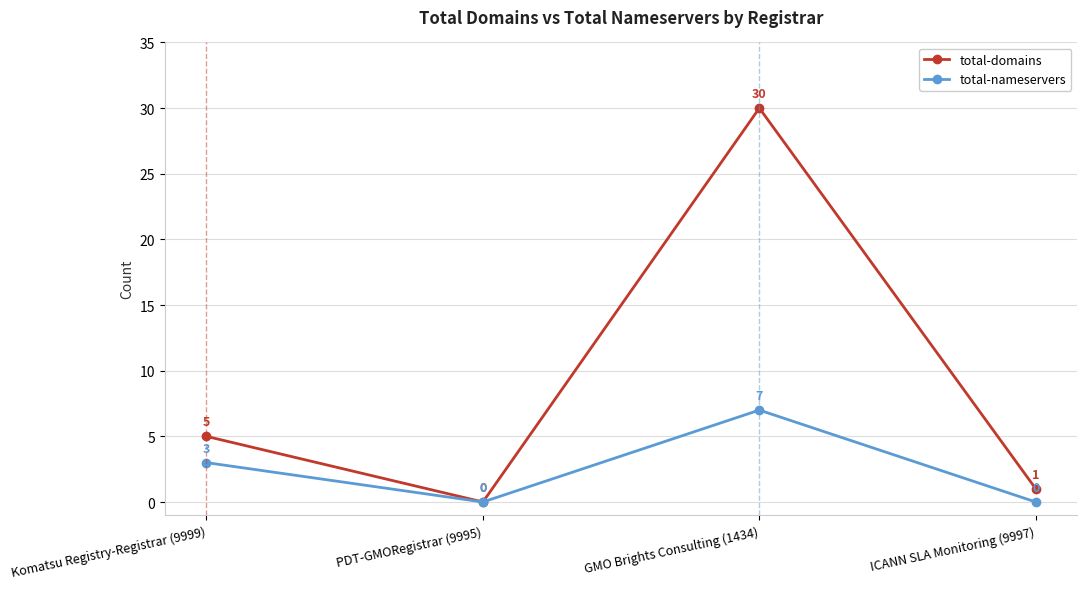

True or false: total-nameservers has more than 1 points higher than both neighbors.

False